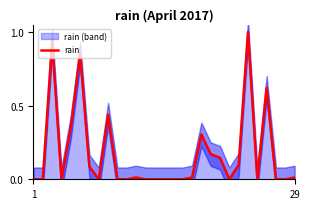

Which has a higher value, 17 or 10?

17